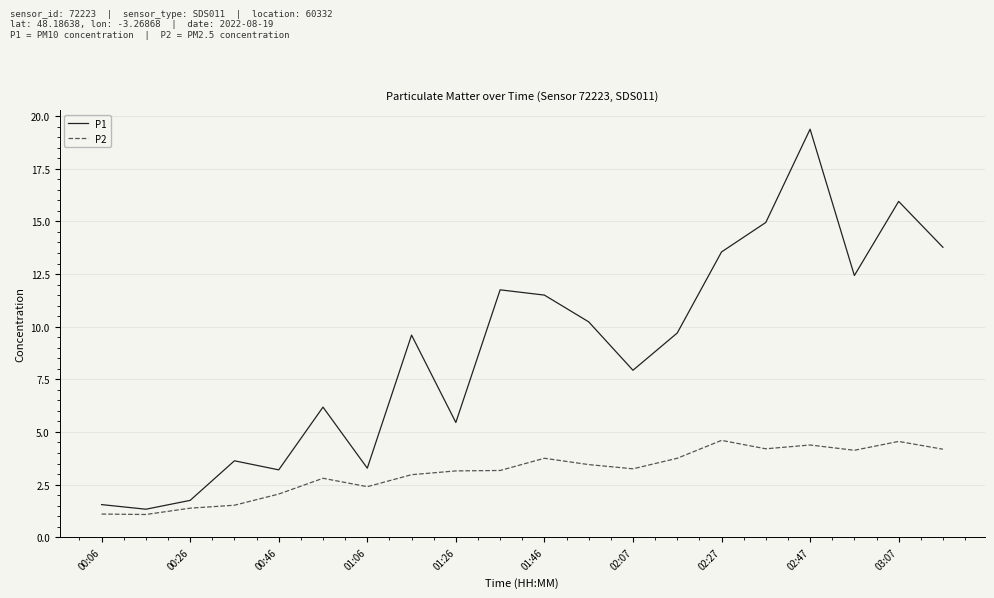

What is the difference between the maximum and minimum values in the P2 series?

3.5